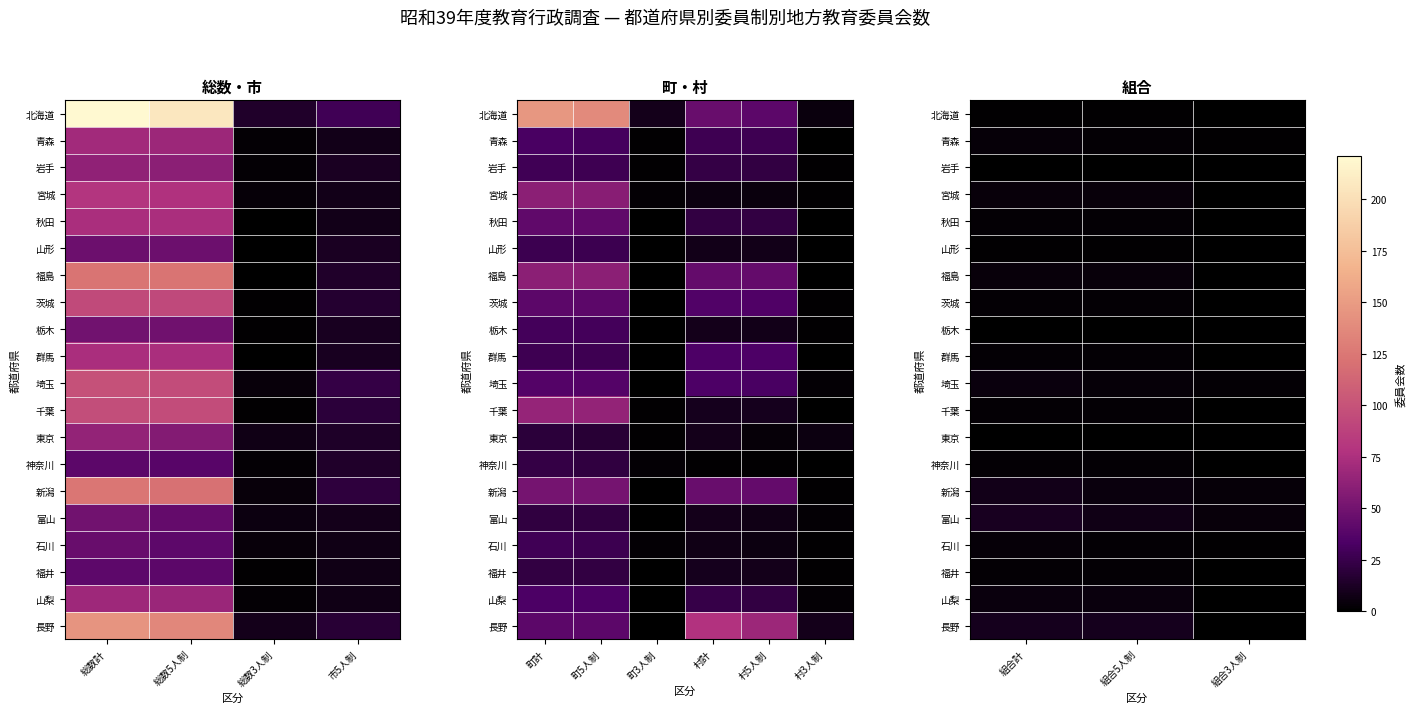

At which category is the sum across all series the highest?

組合計